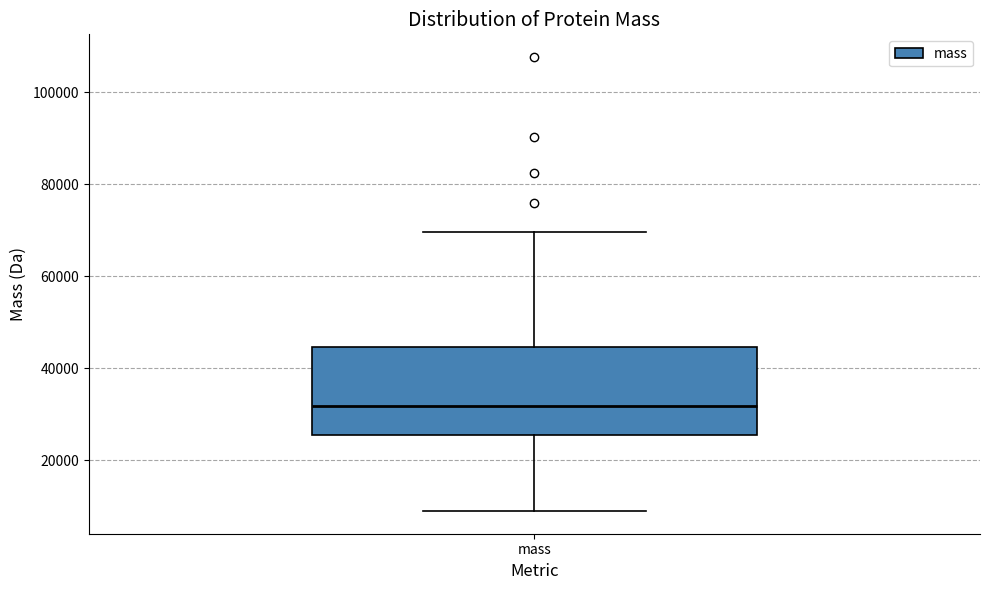

Read this box plot against the y-axis: the position of the median line, the range covered by the box, and the ends of both whiskers. The values are not printed on the chart, so give them approximately, as read against the axis.

median 32000, box 26000 to 44000, whiskers 8000 to 70000